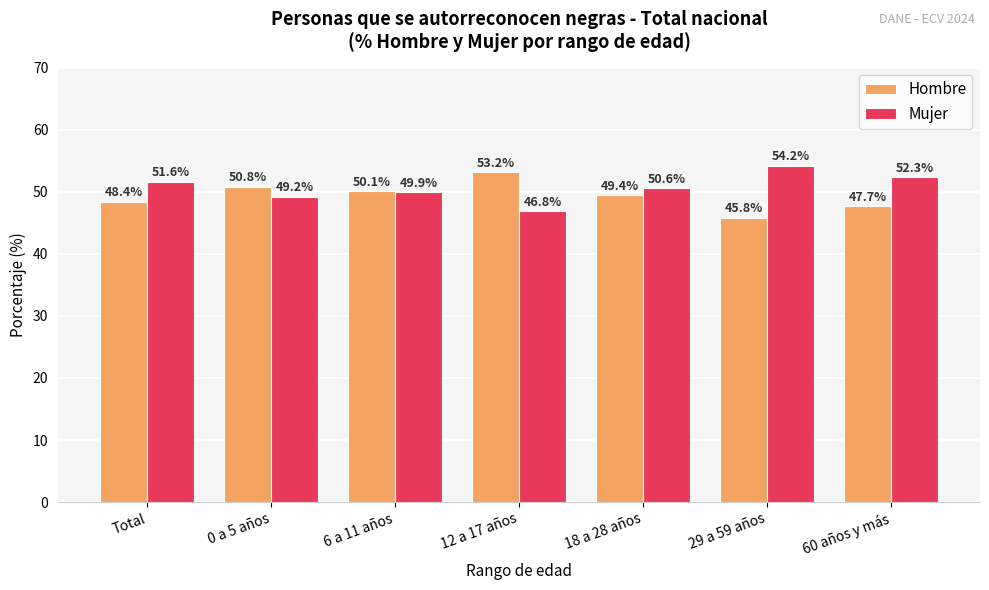

Count the number of categories in the chart.

7